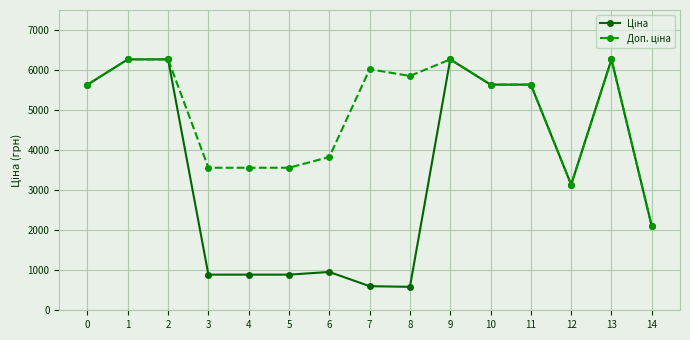

What is the total value across all series at 0?

11272.0